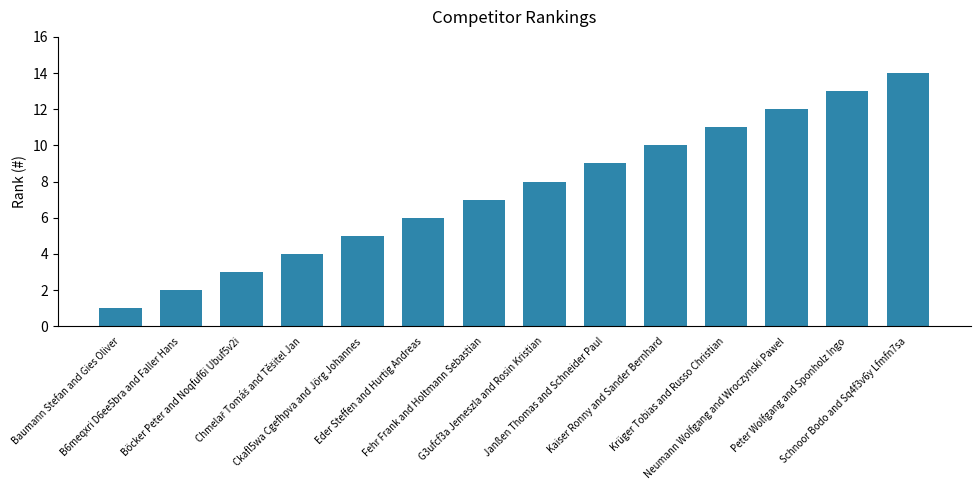

What is the greatest value displayed?

14